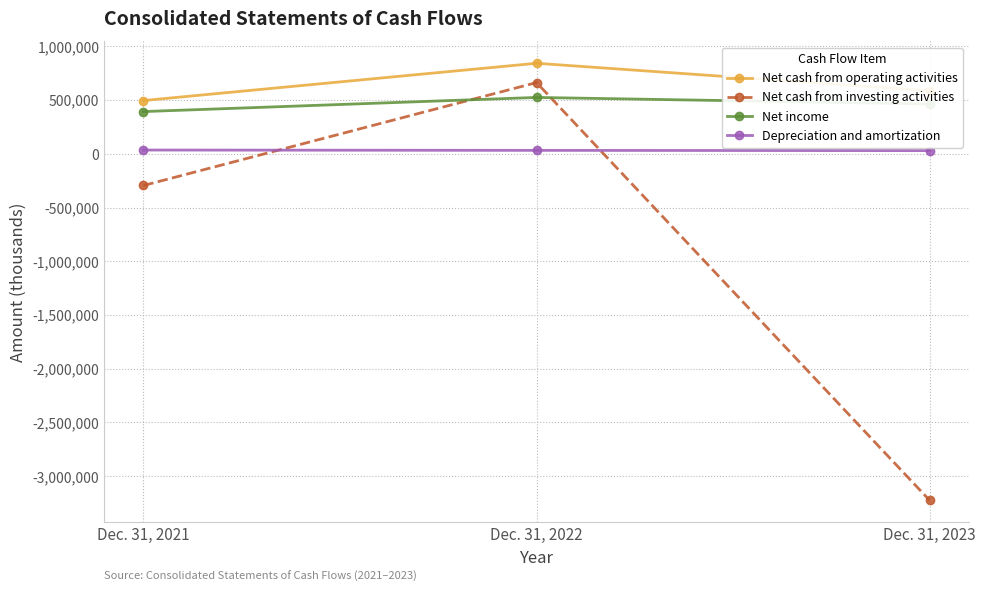

At which category is the sum across all series the highest?

Dec. 31, 2022